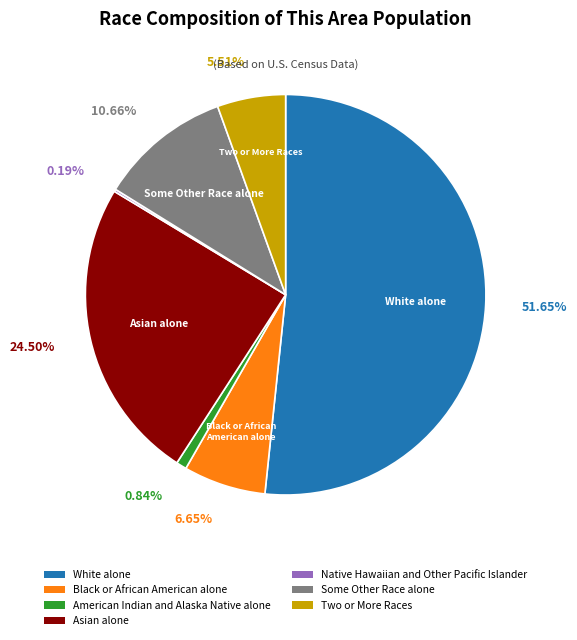

What is the ratio of the value at Black or African American alone to the value at American Indian and Alaska Native alone?

7.9